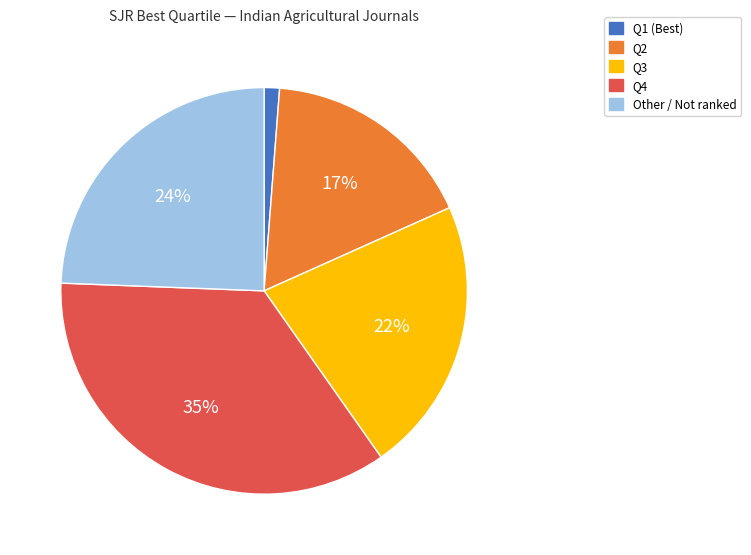

To the nearest percent, what is the difference between the largest and smallest slice percentages?

34%